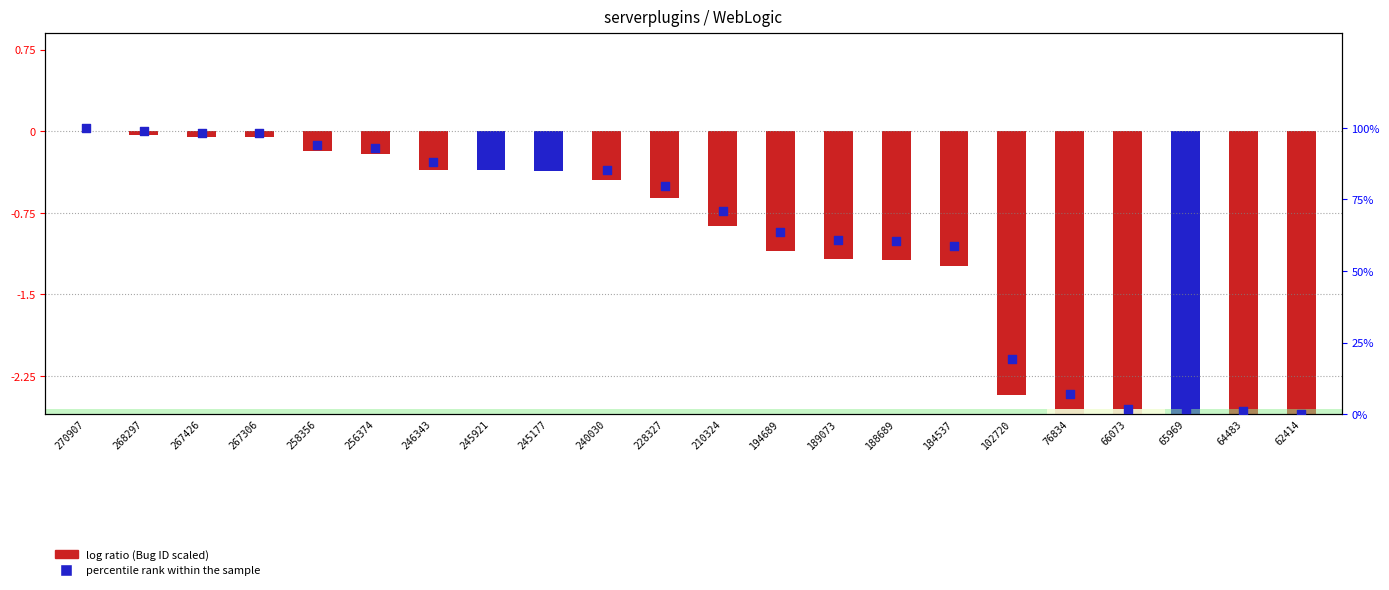

Which series contains the highest Y value?

percentile rank within the sample